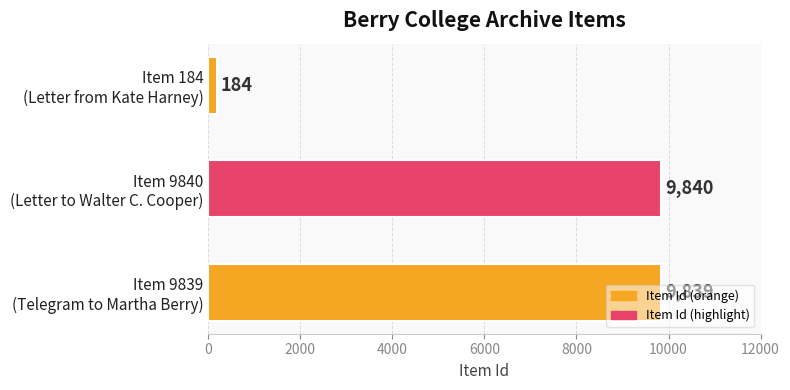

What is the difference between the second highest and minimum values?

9655